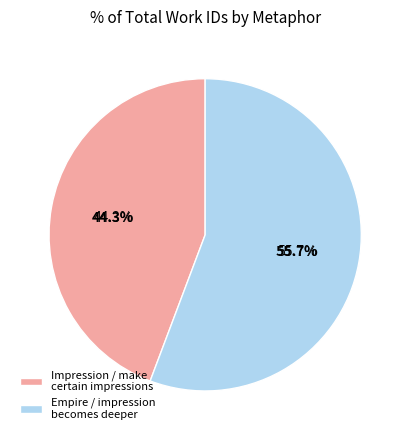

Does The impression becomes deeper; not in represent more than half of the total?

Yes